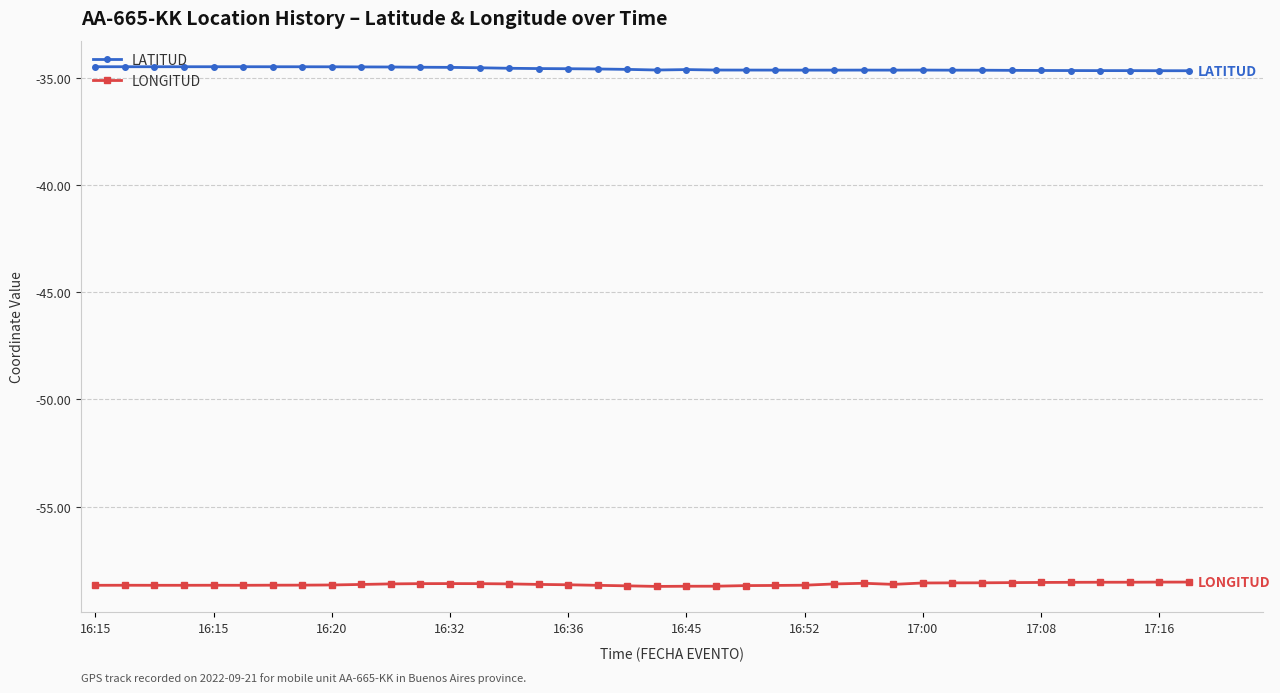

List the series in order of their overall mean, lowest first.

LONGITUD, LATITUD